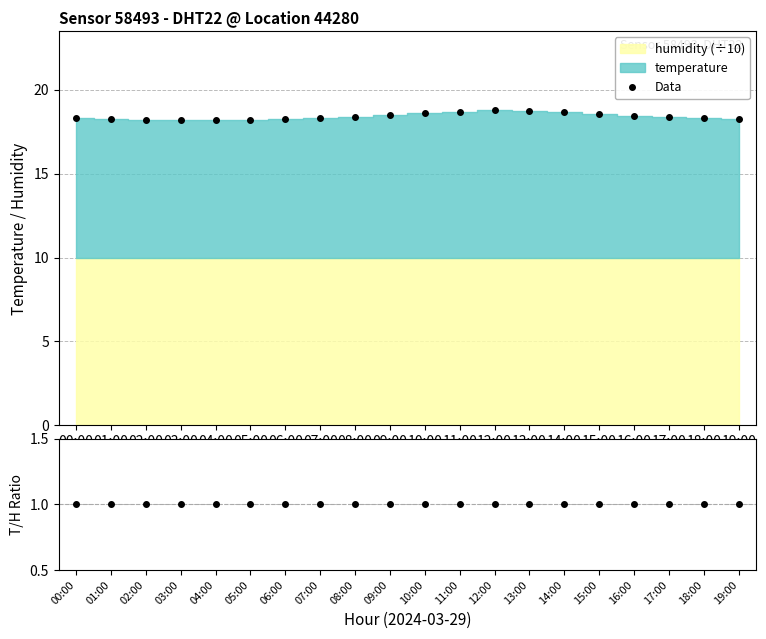

Reading right to left, what are all the values shown in this chart?

Data: 18.2	18.3	18.3	18.4	18.5	18.6	18.7	18.8	18.7	18.6	18.5	18.4	18.3	18.2	18.2	18.2	18.2	18.2	18.2	18.3
T/H ratio: 1.0	1.0	1.0	1.0	1.0	1.0	1.0	1.0	1.0	1.0	1.0	1.0	1.0	1.0	1.0	1.0	1.0	1.0	1.0	1.0